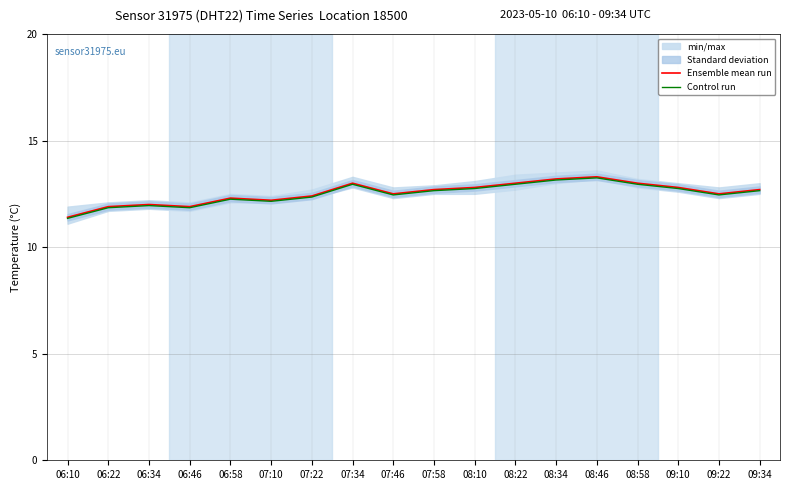

How many series are shown in this chart?

2